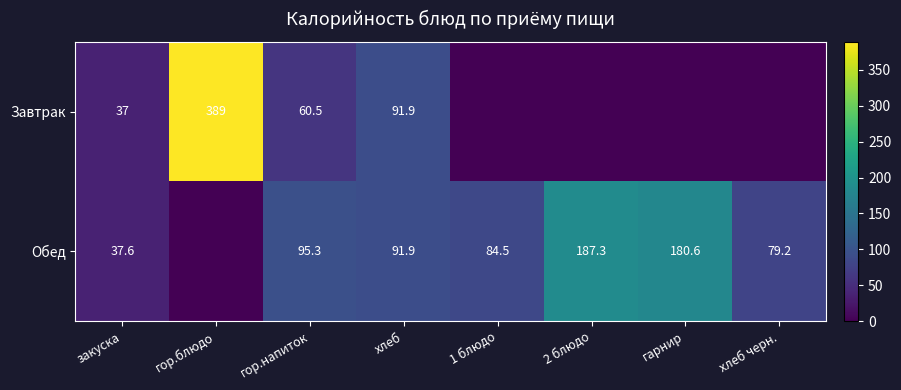

What is the sum of the Обед values at 1 блюдо and хлеб?

176.4